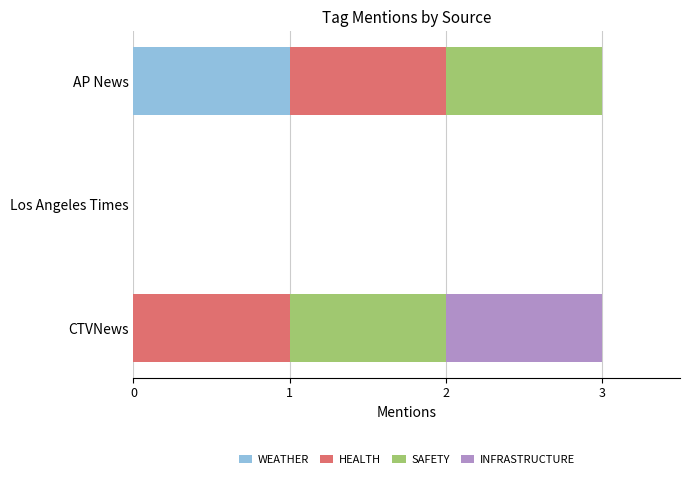

What is the total value across all series at AP News?

3